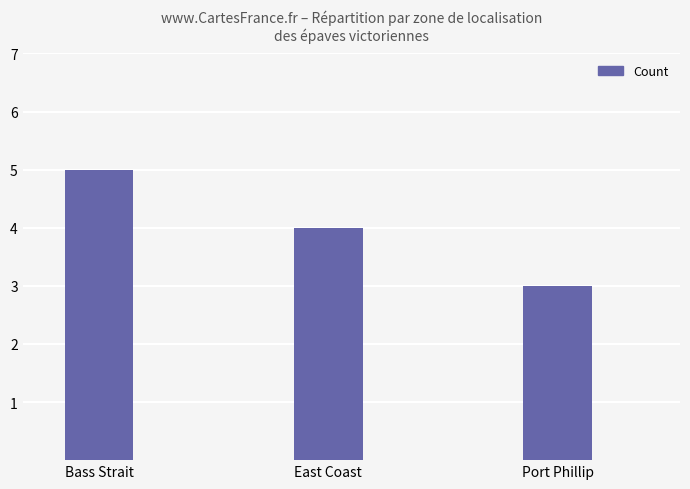

What is the change in value from East Coast to Port Phillip?

-1